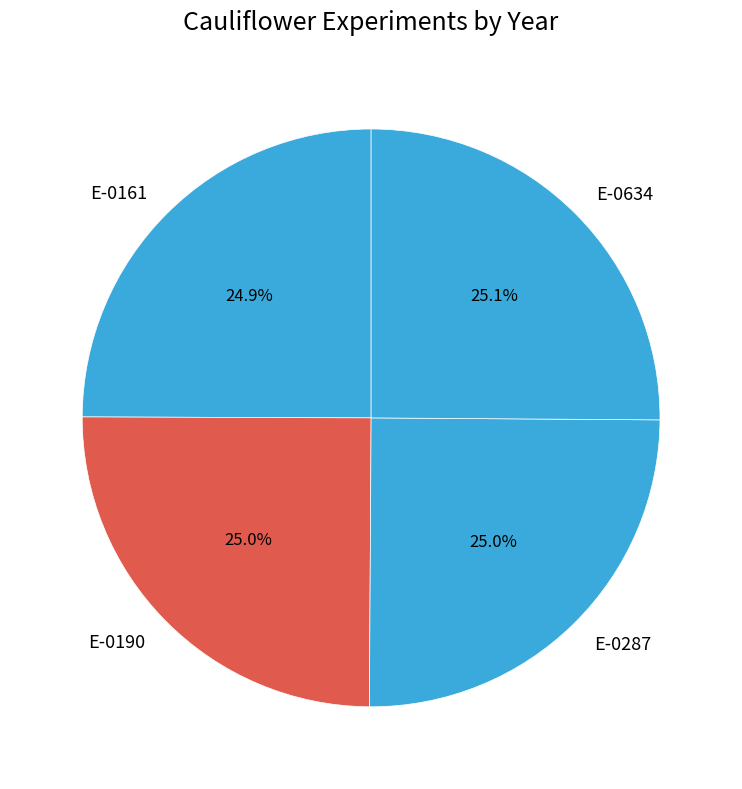

Count the number of slices in the pie.

4